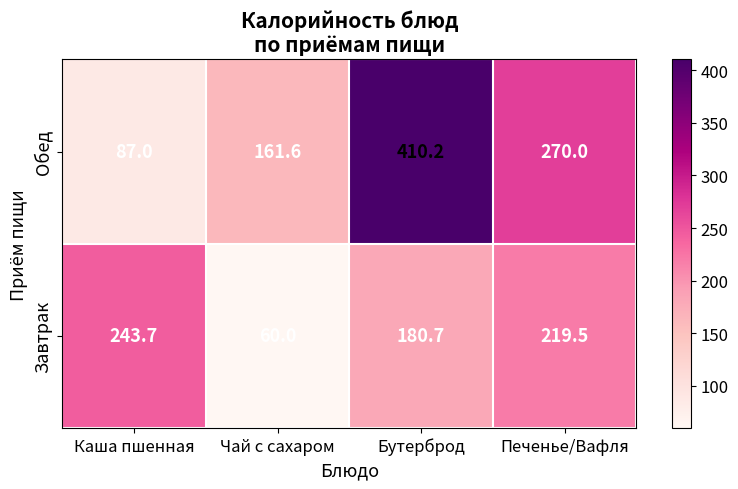

Which series has the widest spread of values?

Обед